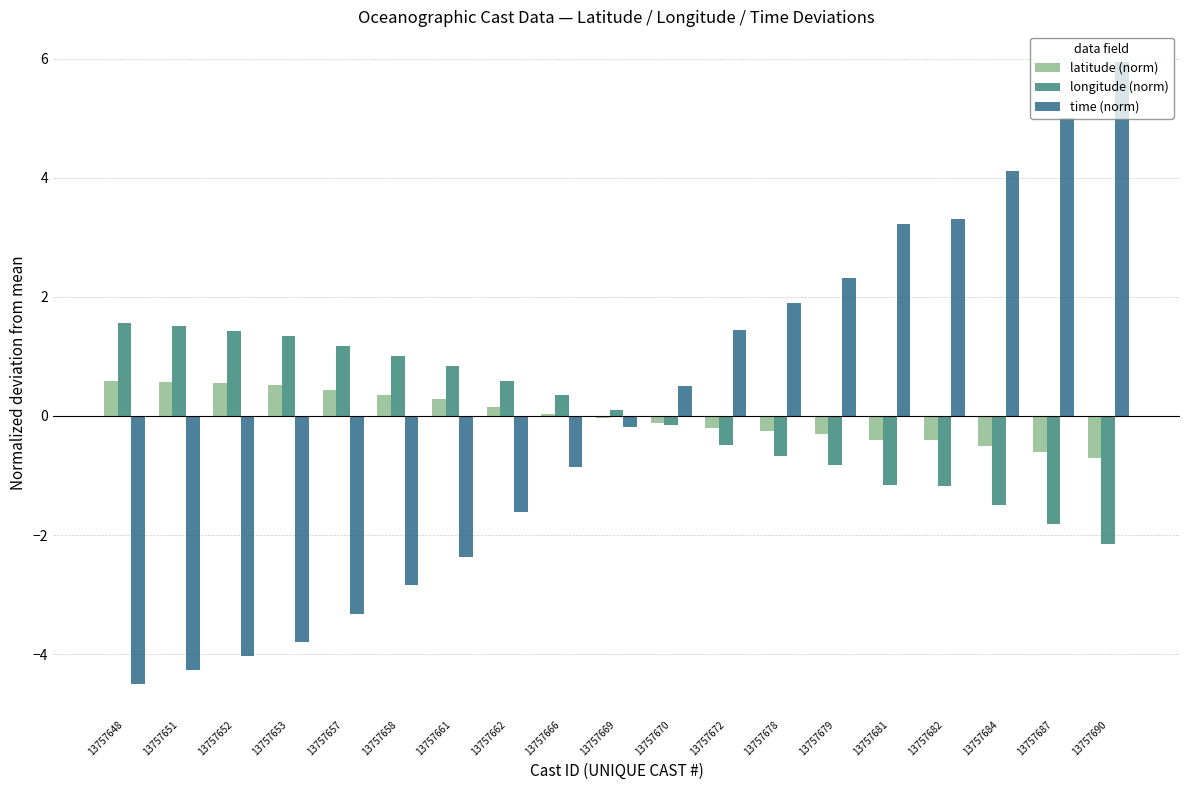

How many groups of bars are there?

19